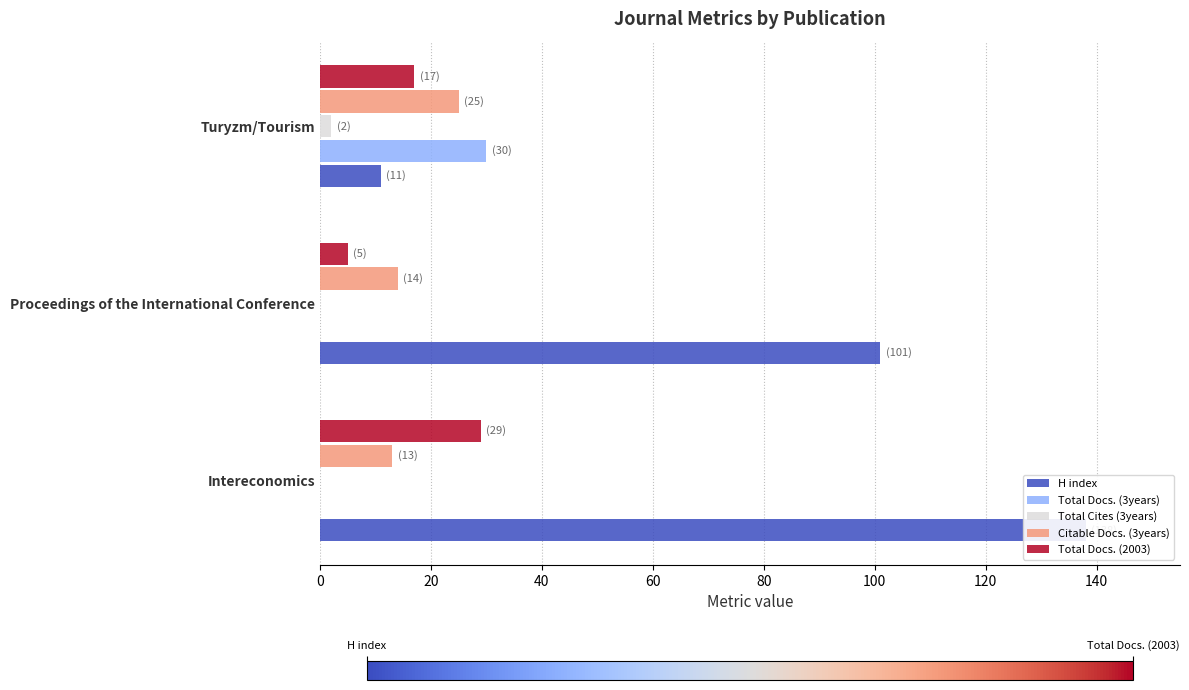

What is the spread (max minus min) of values at Turyzm/Tourism?

28